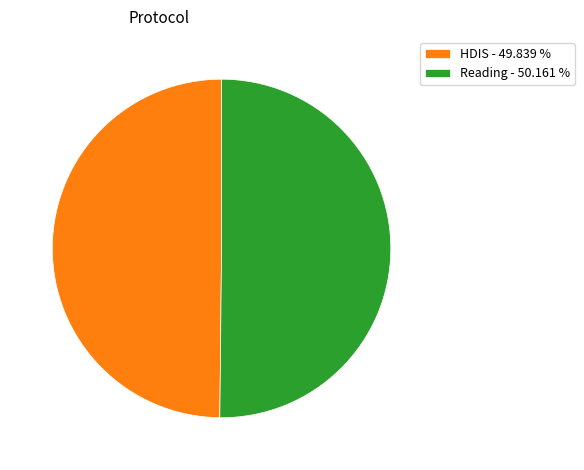

Combined, do HDIS - 49.839 % and Reading - 50.161 % account for over 50%?

Yes